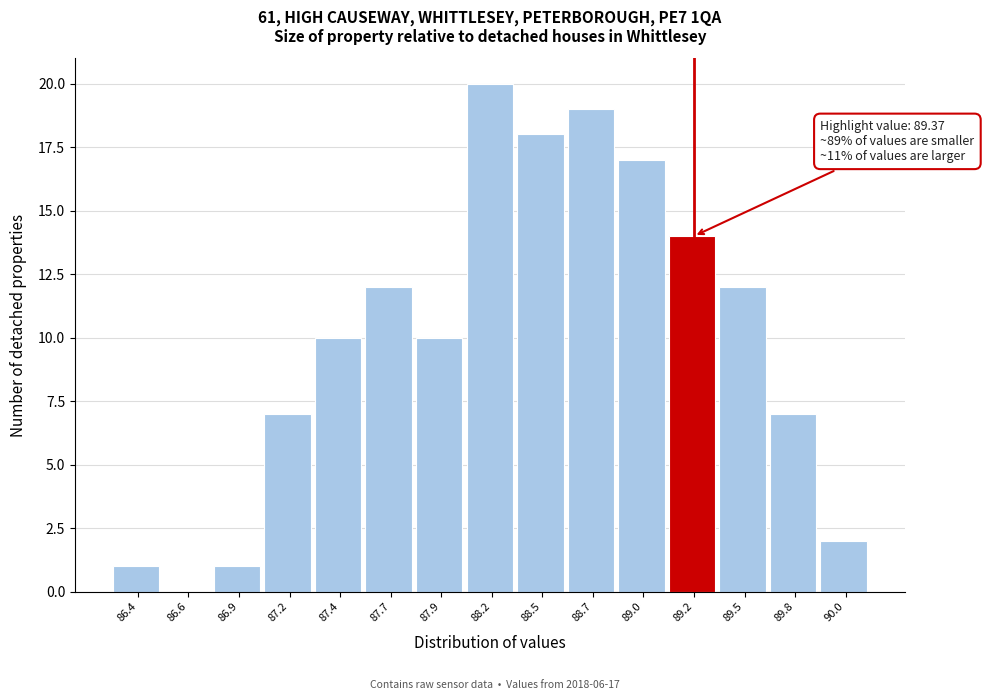

Reading left to right, what are all the values shown in this chart?

86.4=1	86.6=0	86.9=1	87.2=7	87.4=10	87.7=12	87.9=10	88.2=20	88.5=18	88.7=19	89.0=17	89.2=14	89.5=12	89.8=7	90.0=2